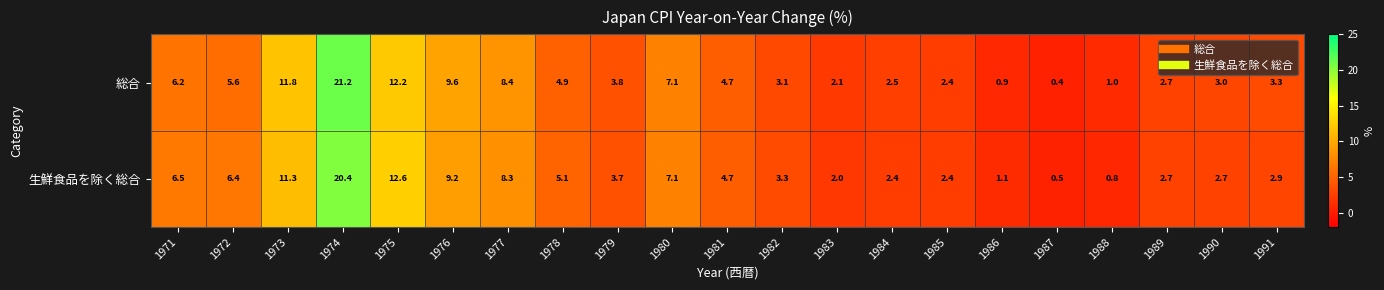

At how many categories does at least one series exceed 8?

5